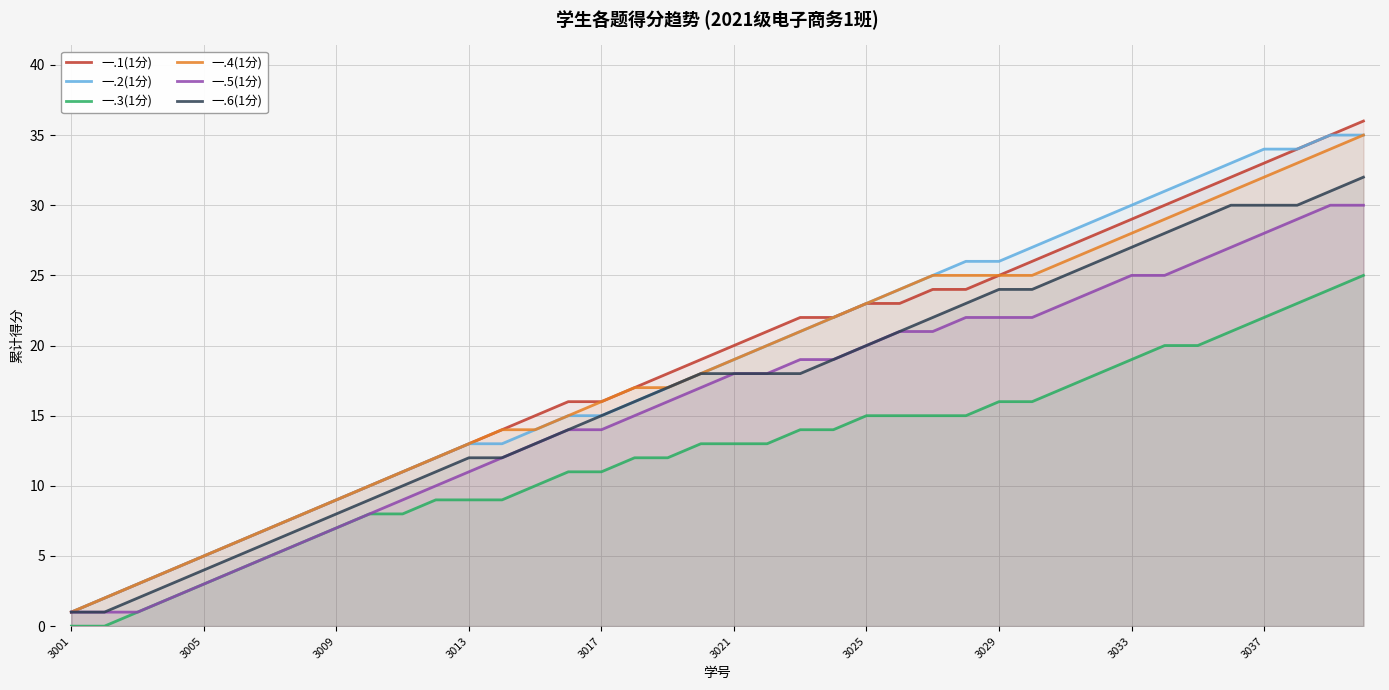

What is the value of the 一.4(1分) point at the 8th from the left?

8